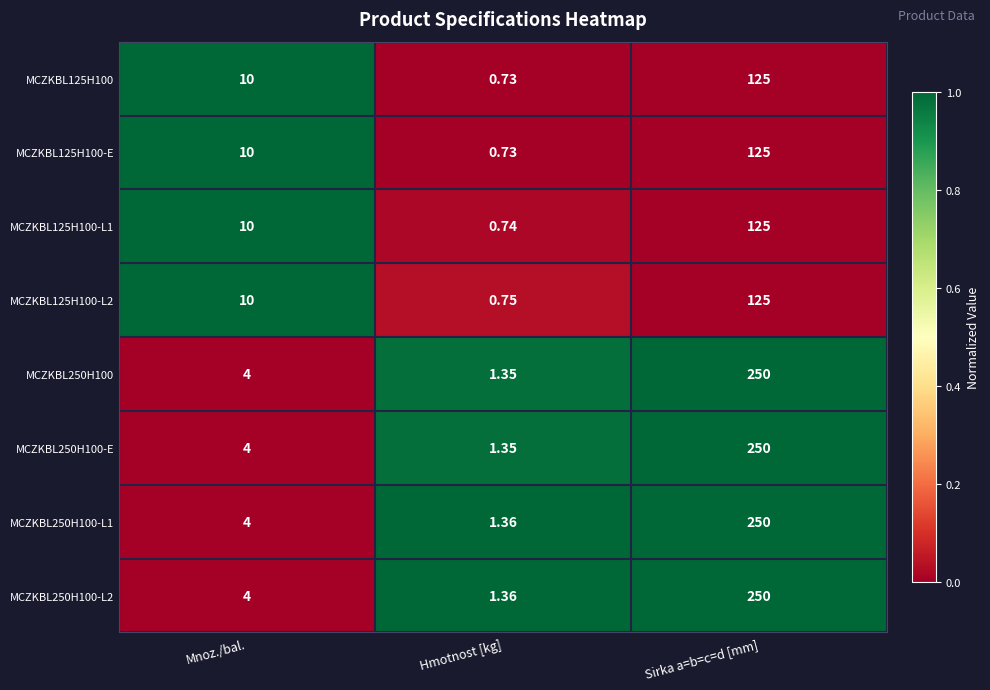

At which category is the sum across all series the highest?

Sirka a=b=c=d [mm]